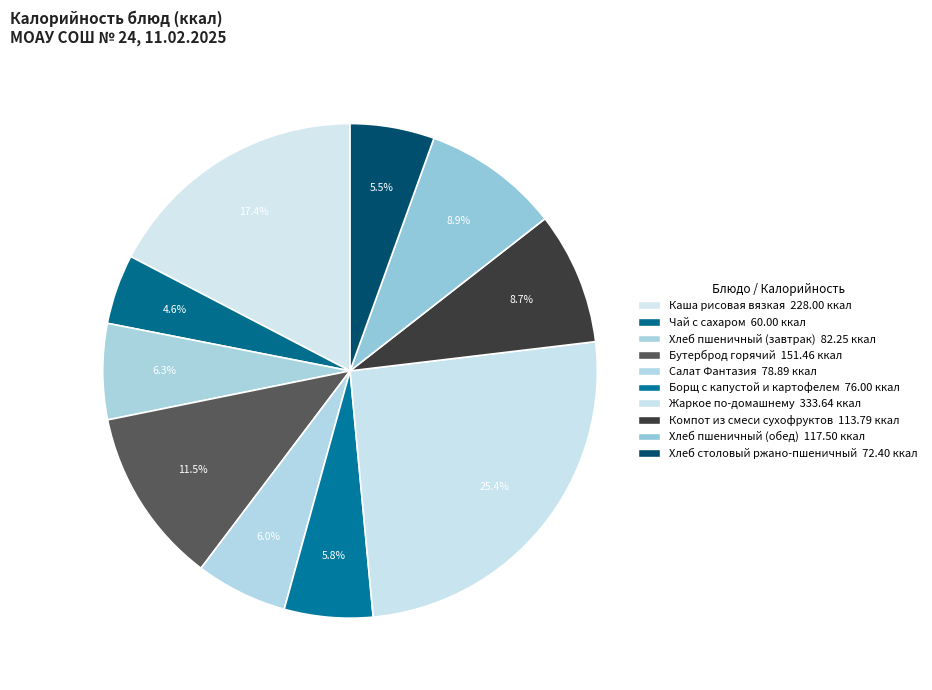

Is it true that Жаркое по-домашнему is 25% of the pie?

True